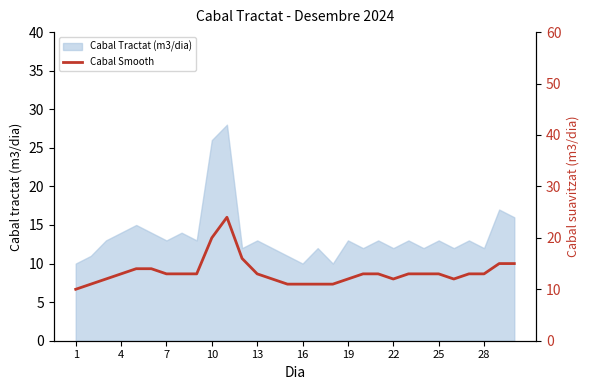

The Cabal Tractat (m3/dia) series shows 10 at 1. True or false?

True